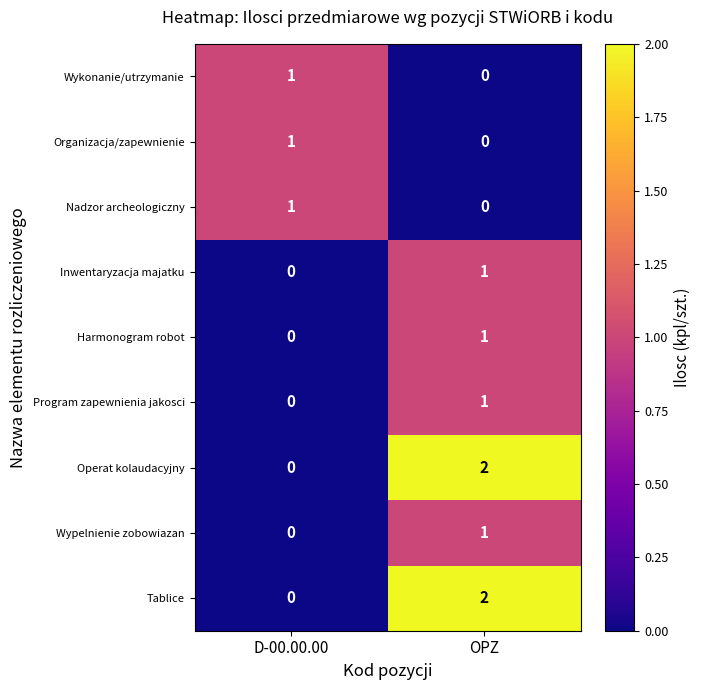

At which category does the chart reach its peak across all series?

OPZ